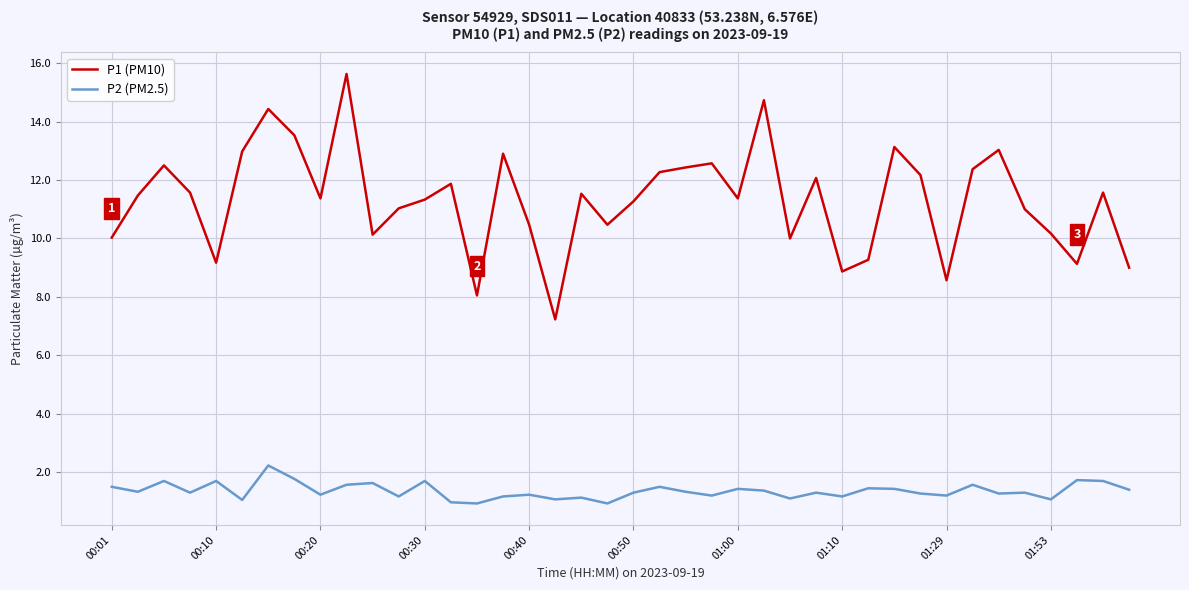

Rank the series by their average value, from lowest to highest.

P2 (PM2.5), P1 (PM10)